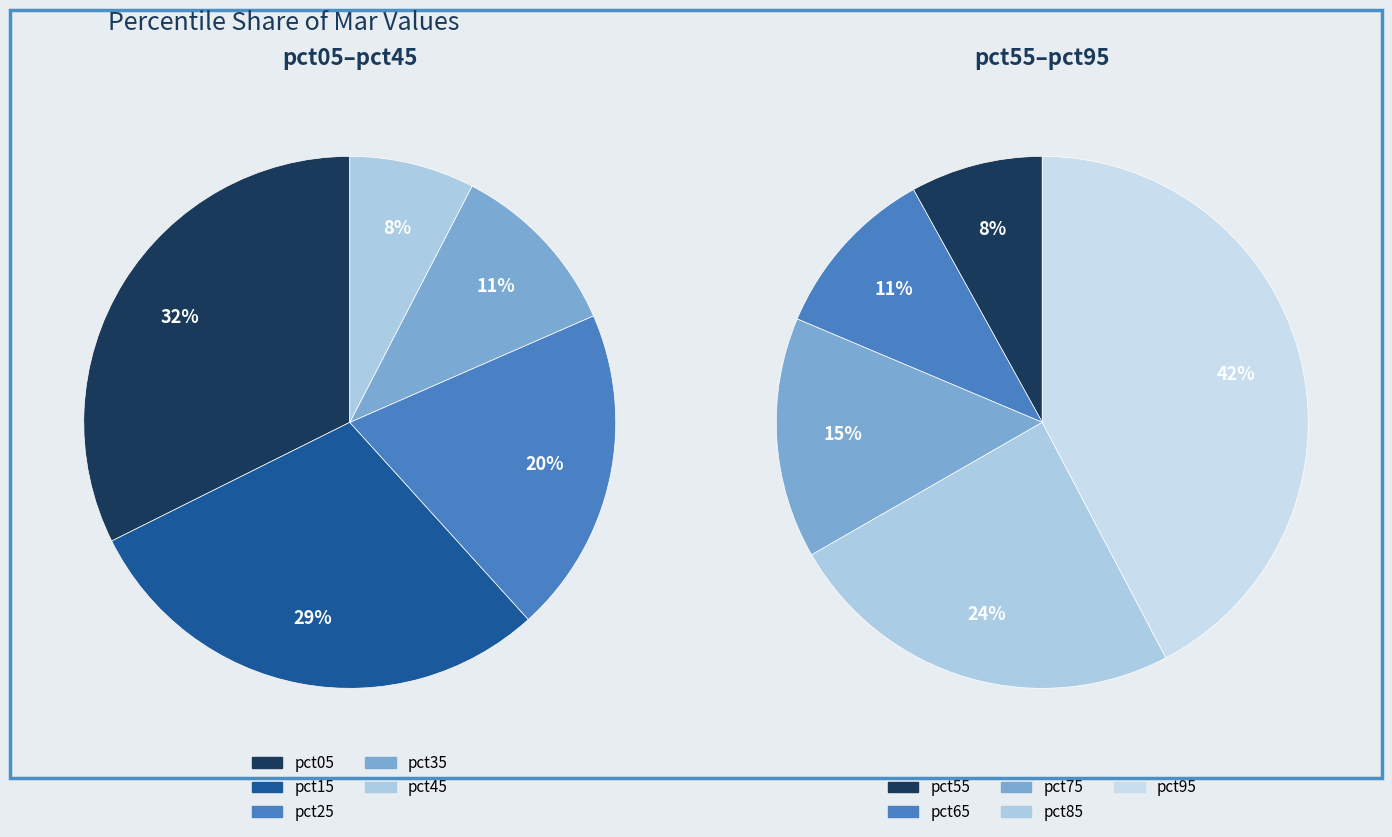

Does 2 represent more than half of the total?

No